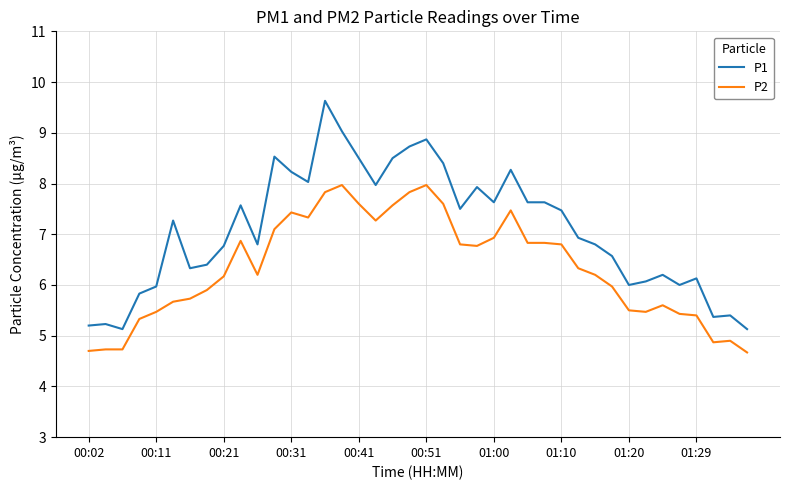

Which series has the largest total across all categories?

P1